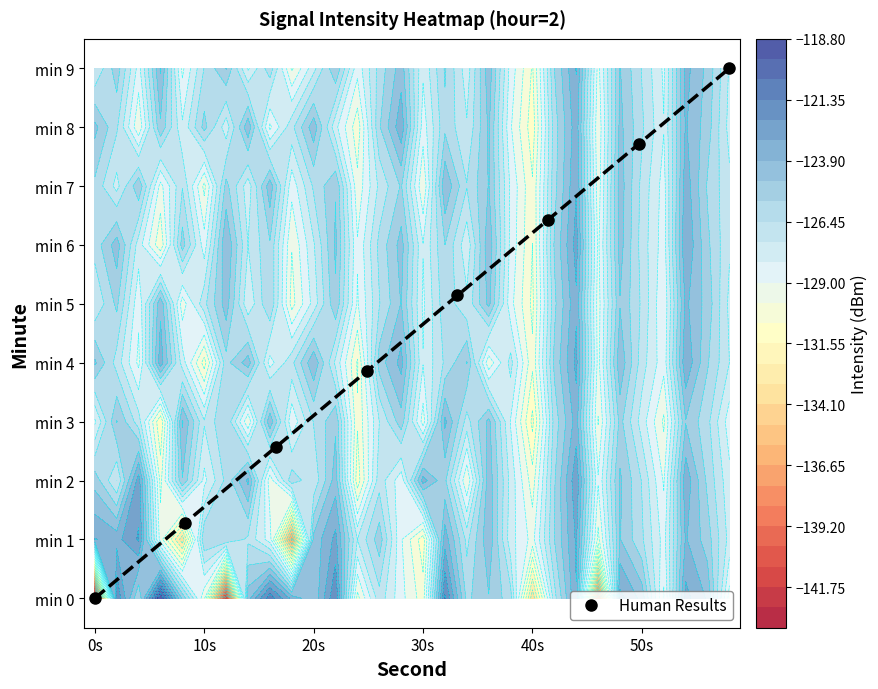

What is the average value?

4.5